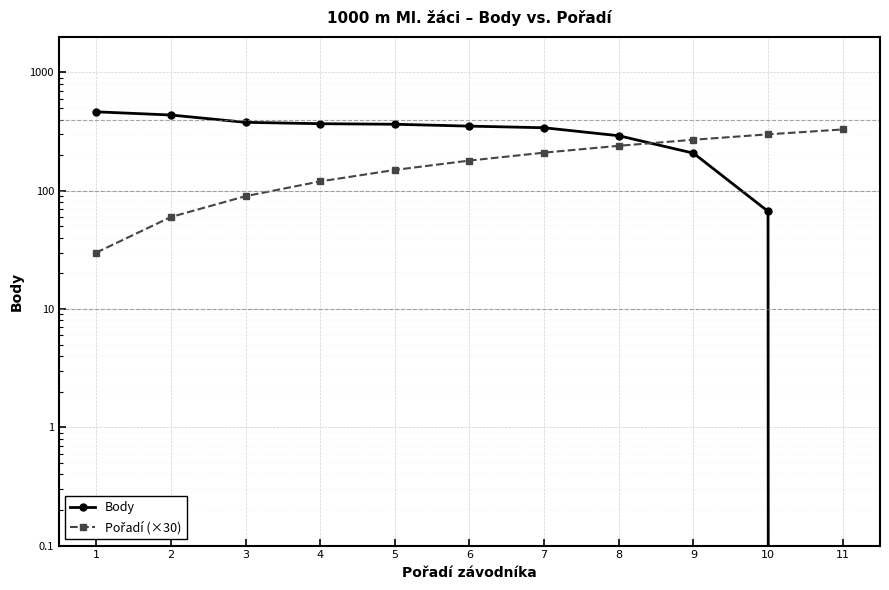

Which series has the widest spread of values?

Body